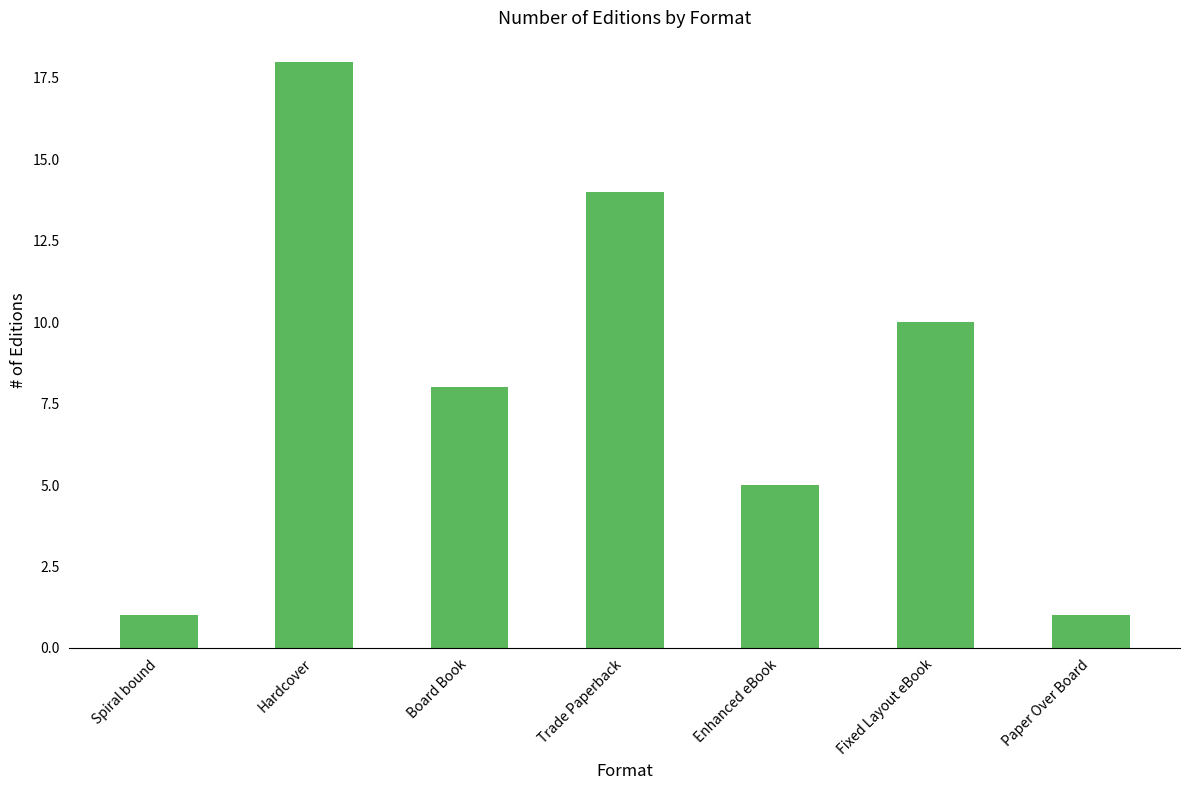

What is the change in value from Enhanced eBook to Fixed Layout eBook?

+5